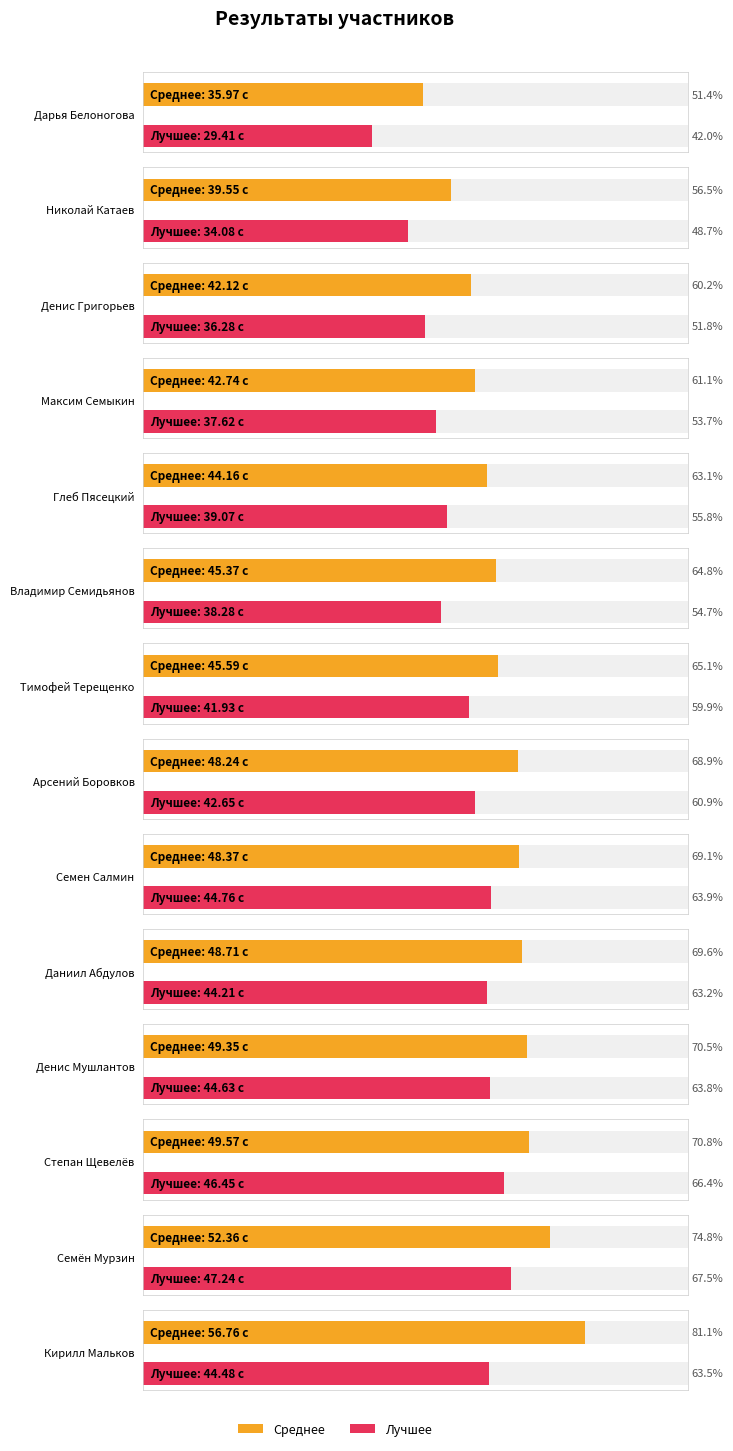

At which category is the sum across all series the highest?

Кирилл Мальков